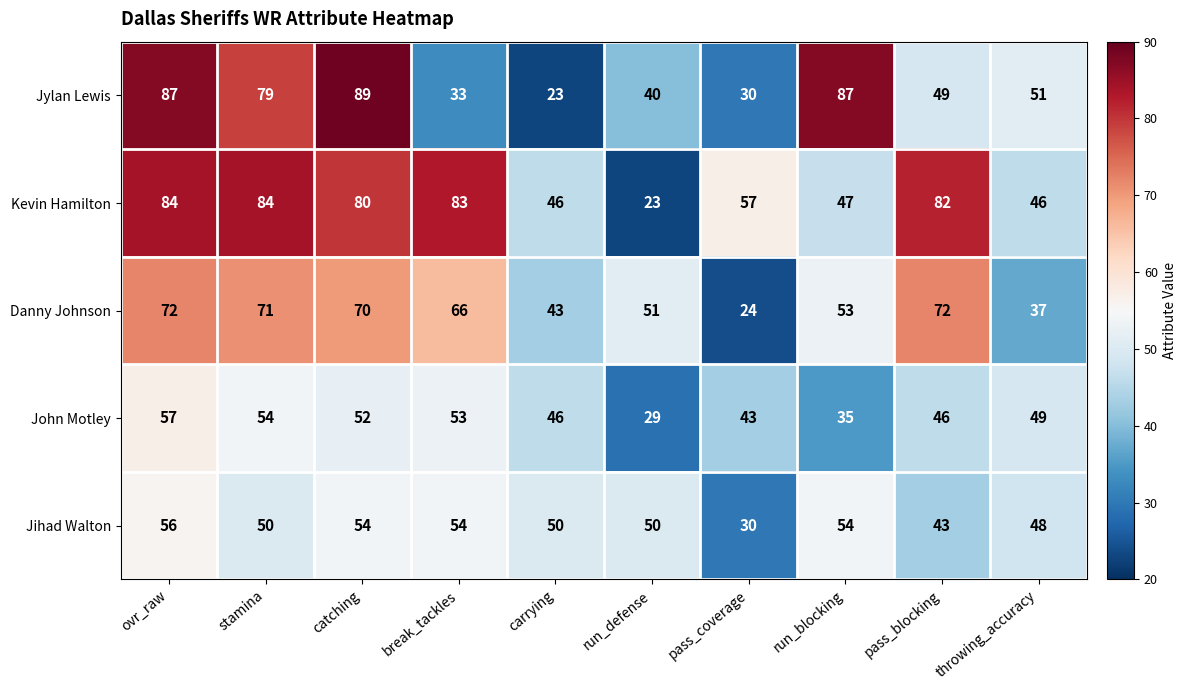

List the series in order of their peak value, lowest first.

Jihad Walton, John Motley, Danny Johnson, Kevin Hamilton, Jylan Lewis